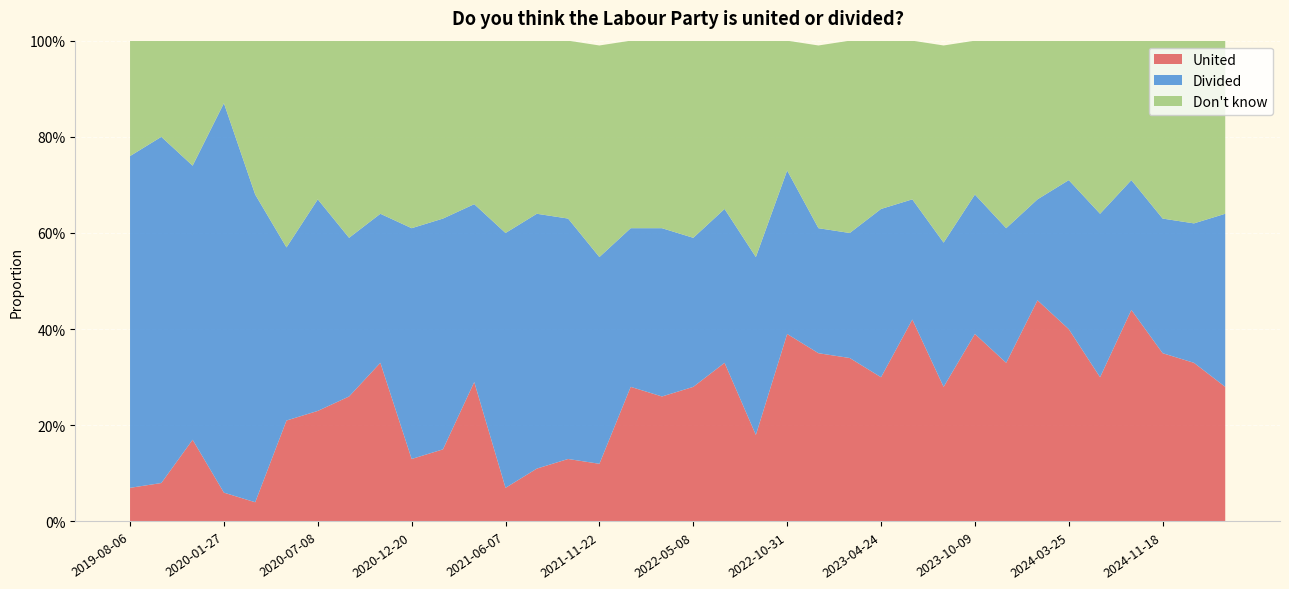

Reading left to right, what are all the values shown in this chart?

United: 0.1	0.1	0.2	0.1	0.0	0.2	0.2	0.3	0.3	0.1	0.1	0.3	0.1	0.1	0.1	0.1	0.3	0.3	0.3	0.3	0.2	0.4	0.3	0.3	0.3	0.4	0.3	0.4	0.3	0.5	0.4	0.3	0.4	0.3	0.3	0.3
Divided: 0.7	0.7	0.6	0.8	0.6	0.4	0.4	0.3	0.3	0.5	0.5	0.4	0.5	0.5	0.5	0.4	0.3	0.3	0.3	0.3	0.4	0.3	0.3	0.3	0.3	0.2	0.3	0.3	0.3	0.2	0.3	0.3	0.3	0.3	0.3	0.4
Don't know: 0.2	0.2	0.3	0.1	0.3	0.4	0.3	0.4	0.4	0.4	0.4	0.3	0.4	0.4	0.4	0.4	0.4	0.4	0.4	0.3	0.5	0.3	0.4	0.4	0.3	0.3	0.4	0.3	0.4	0.3	0.3	0.4	0.3	0.4	0.4	0.4